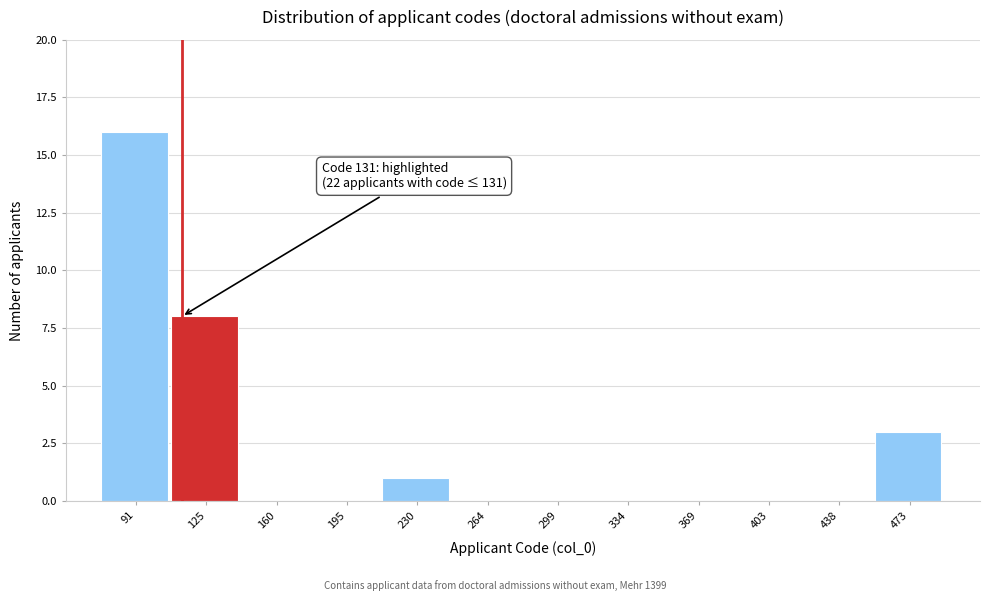

Reading left to right, transcribe all the data shown in this chart.

91=16	125=8	160=0	195=0	230=1	264=0	299=0	334=0	369=0	403=0	438=0	473=3